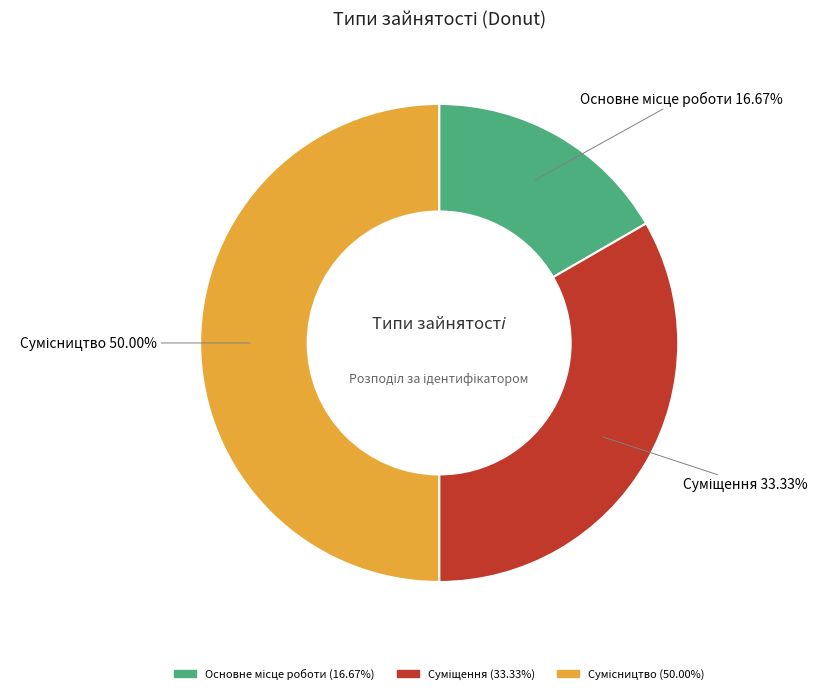

Count the number of slices in the pie.

3